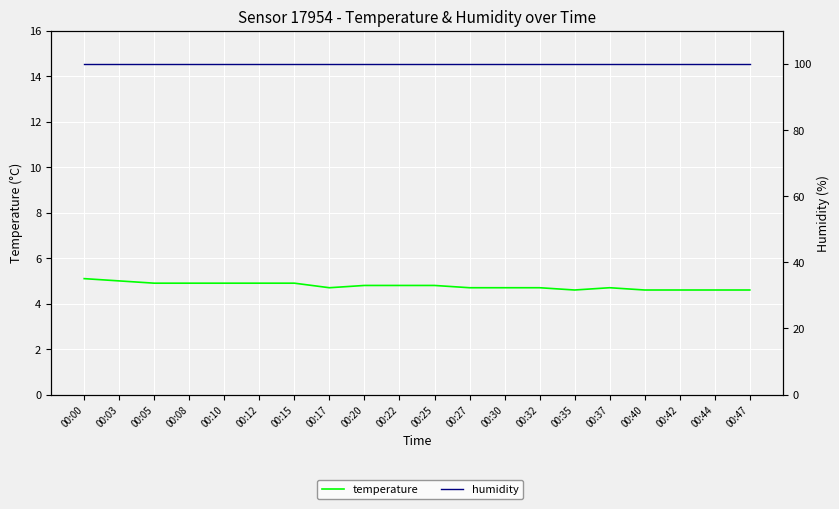

List the series in order of their peak value, lowest first.

temperature, humidity